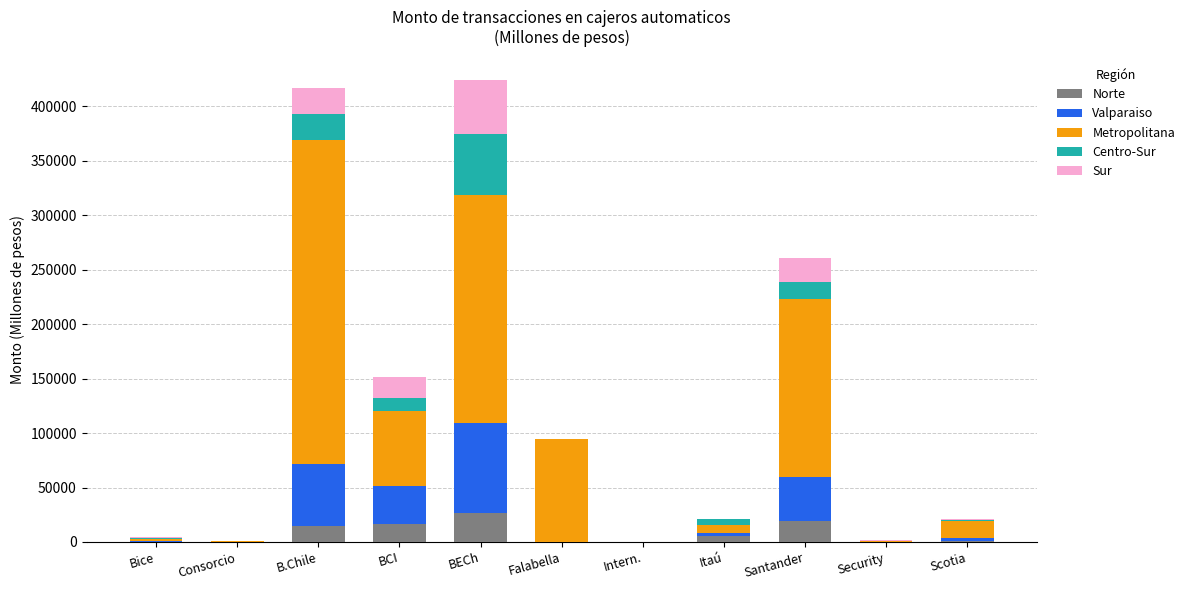

What is the total value across all series at Santander?

260886.9